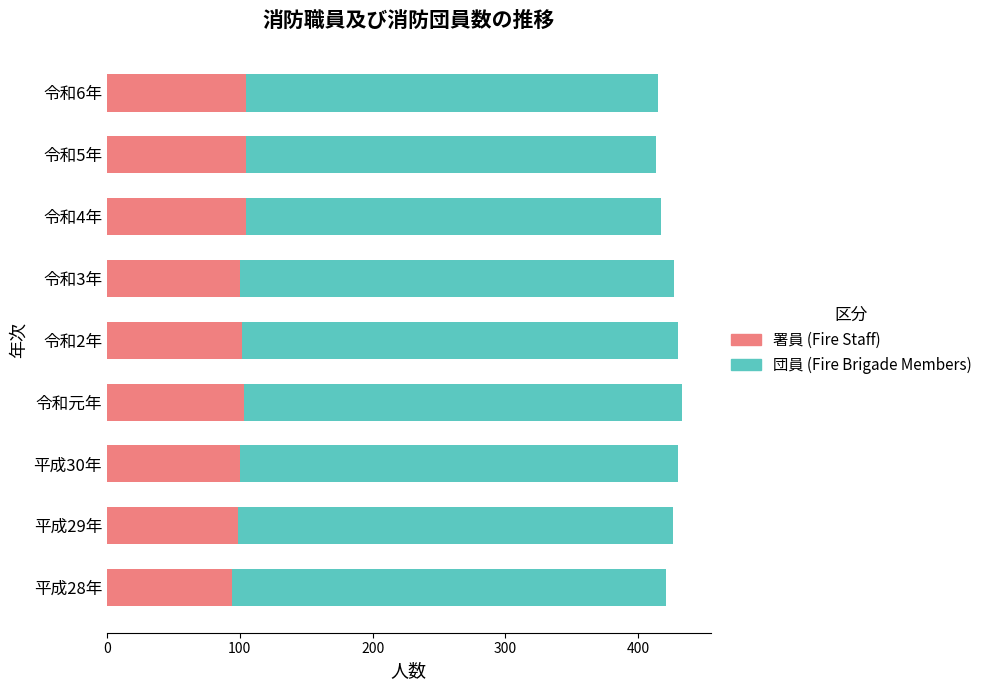

What is the average value of the 署員 (Fire Staff) series?

101